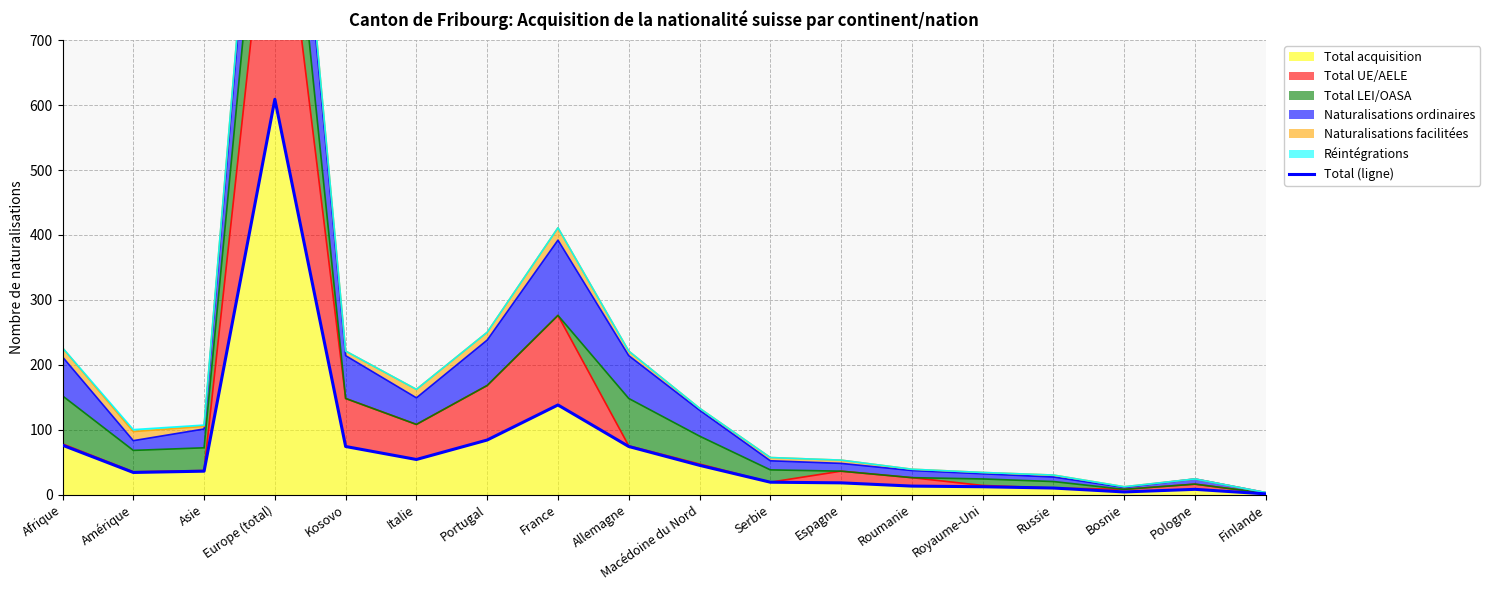

What is the difference between the second highest and second lowest values?

134